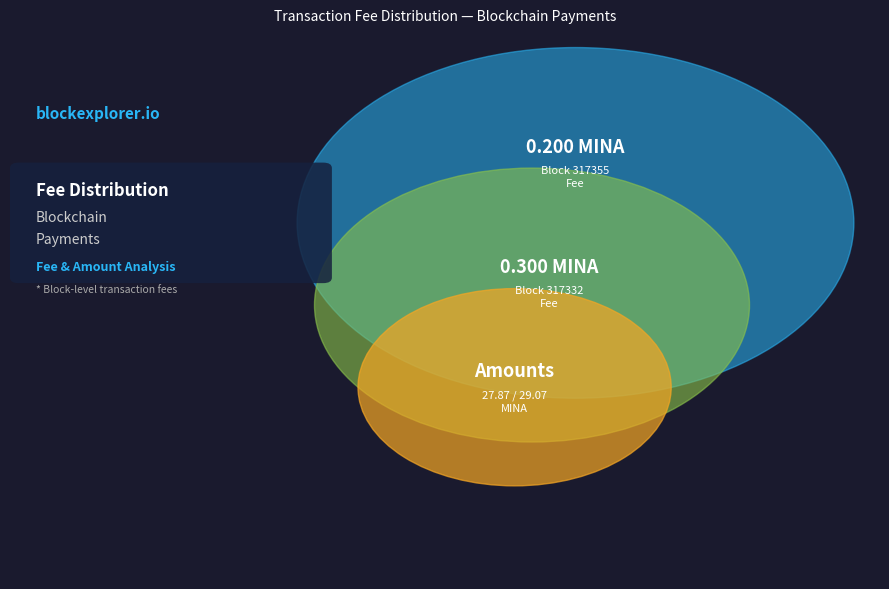

Between 317355 and 317332, which is larger?

317332